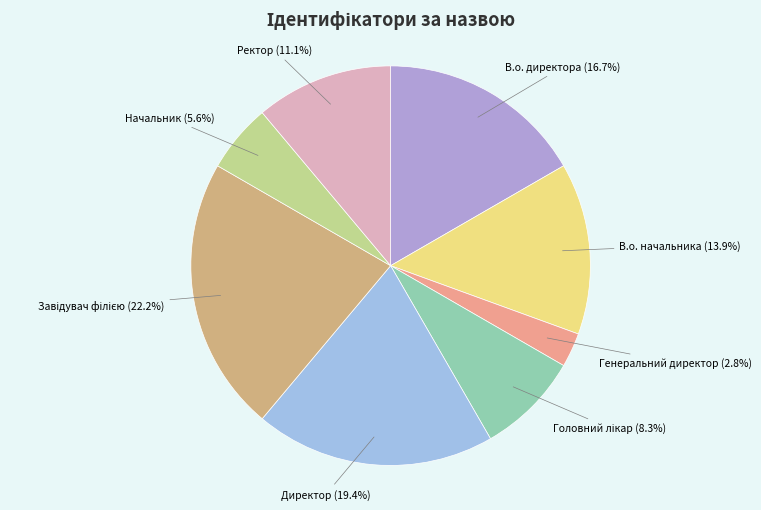

Count the number of slices in the pie.

8